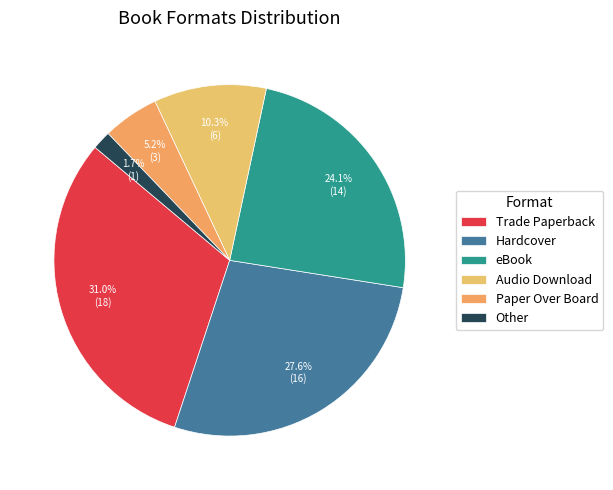

Does Trade Paperback account for over 50% of the chart?

No